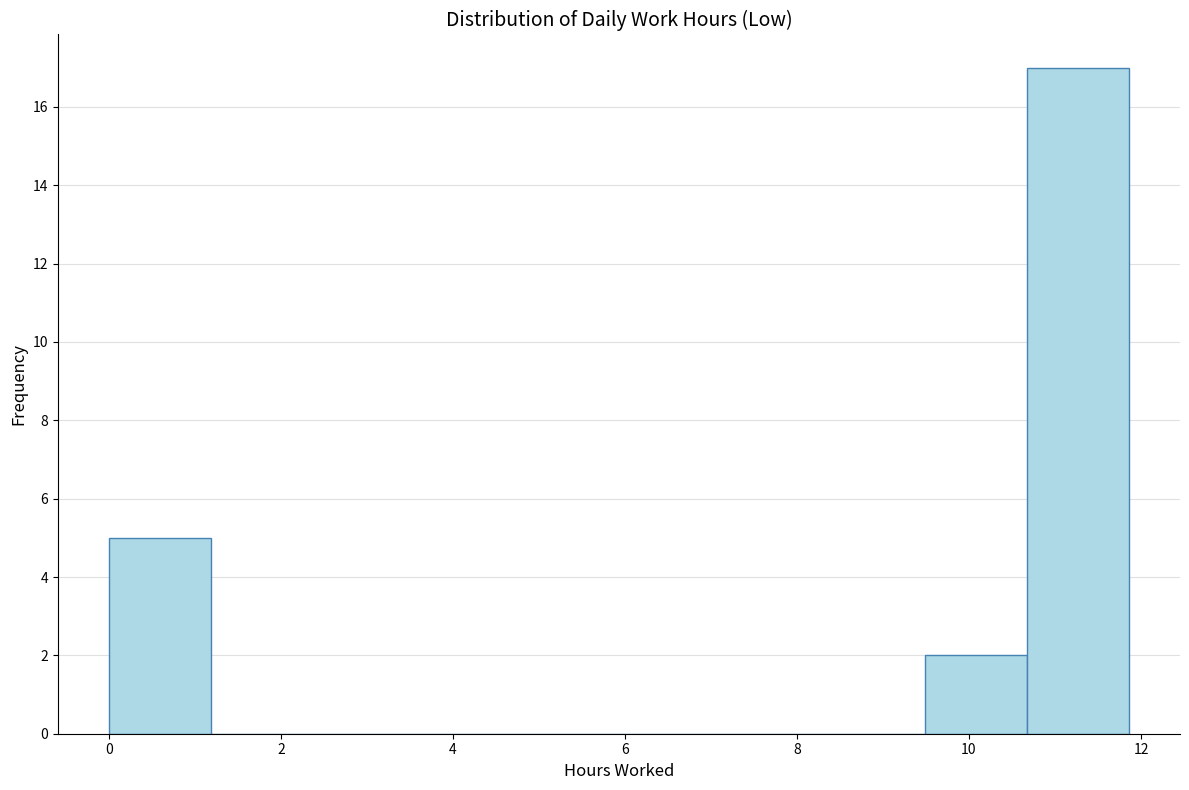

Reading left to right, list every bar in this chart as the range it spans on the x-axis followed by its height. Neither the bar edges nor the heights are printed on the chart, so give them approximately, as read against the axes.

0.0 to 1.2: 5
1.2 to 2.4: 0
2.4 to 3.6: 0
3.6 to 4.8: 0
4.8 to 6.0: 0
6.0 to 7.2: 0
7.2 to 8.4: 0
8.4 to 9.4: 0
9.4 to 10.6: 2
10.6 to 11.8: 17